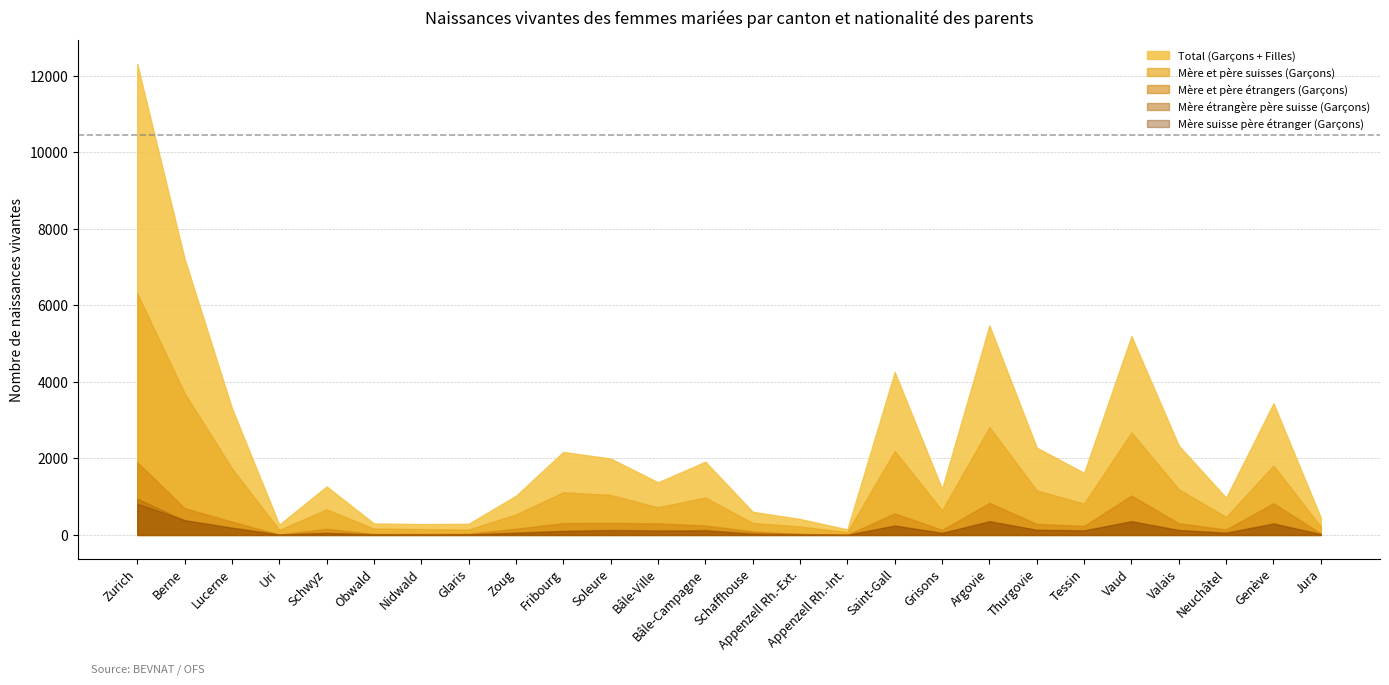

What is the difference between the maximum and minimum values in the Mère suisse père étranger (Garçons) series?

813